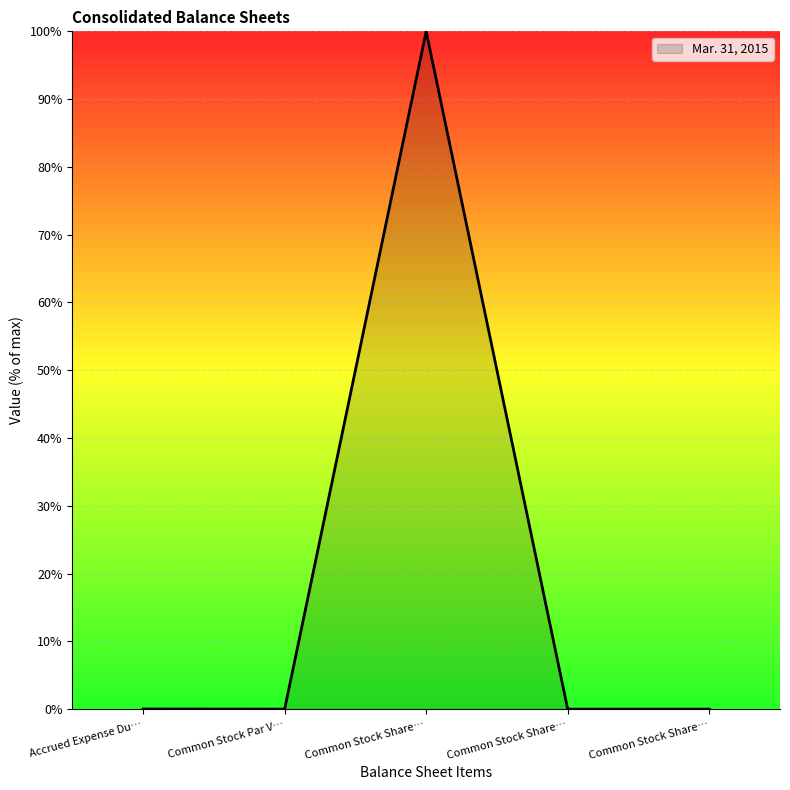

Does the chart display data point markers on the line(s)?

No